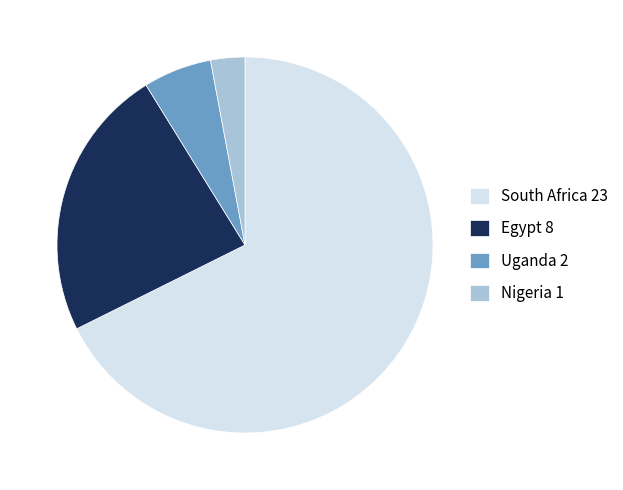

Does Uganda represent more than half of the total?

No